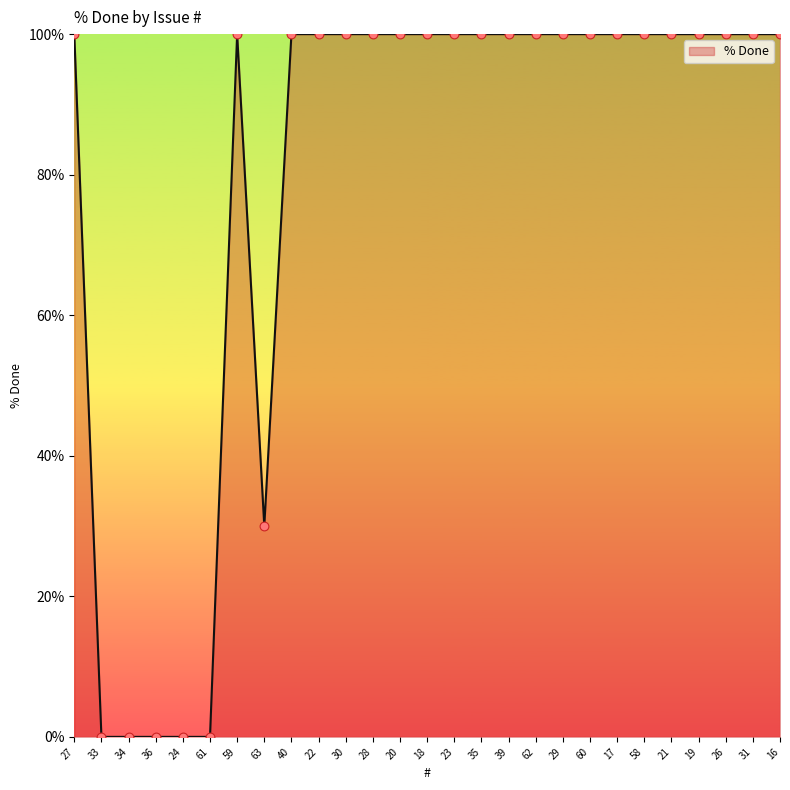

Which has a higher value, 60 or 61?

60